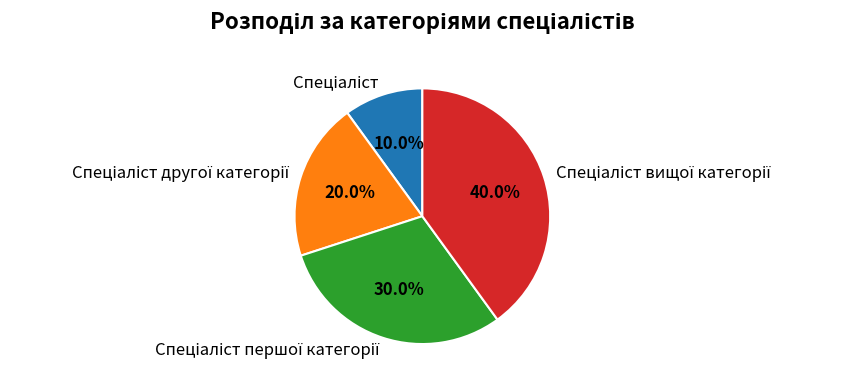

Is there a majority slice in this chart?

No